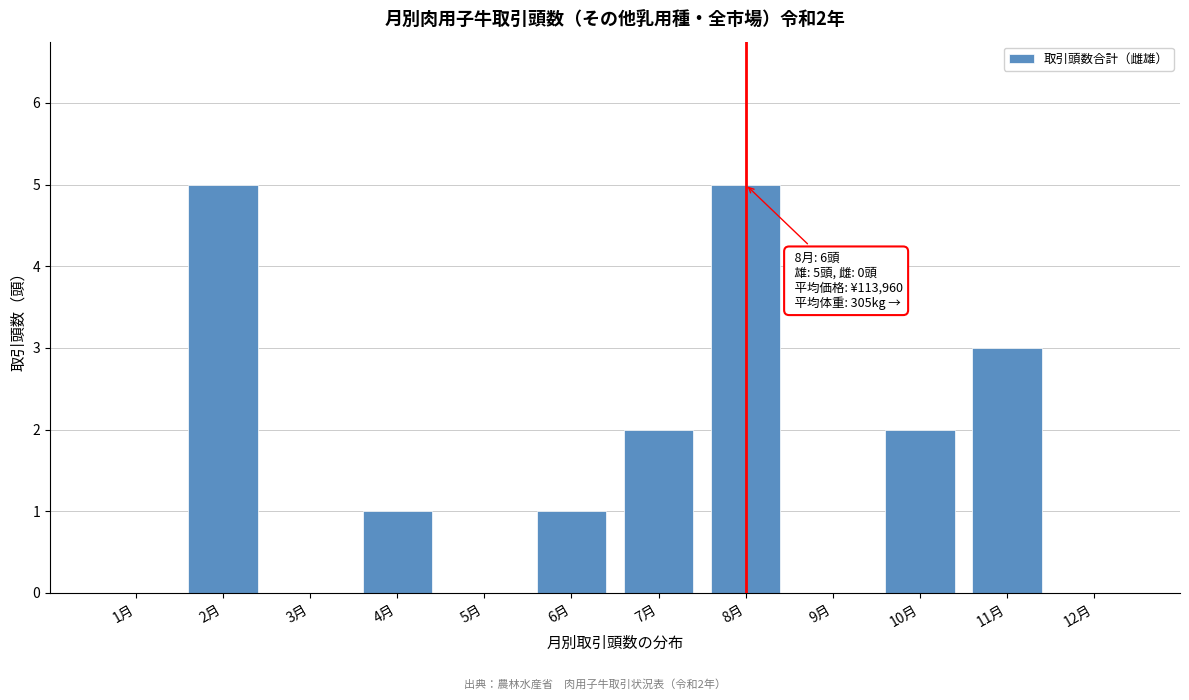

Reading left to right, what are all the values shown in this chart?

1月=0	2月=5	3月=0	4月=1	5月=0	6月=1	7月=2	8月=5	9月=0	10月=2	11月=3	12月=0